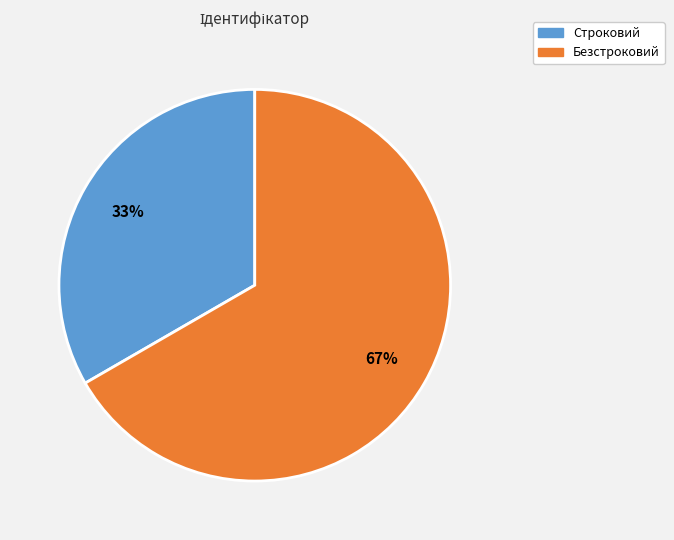

Which has a higher value, Безстроковий or Строковий?

Безстроковий